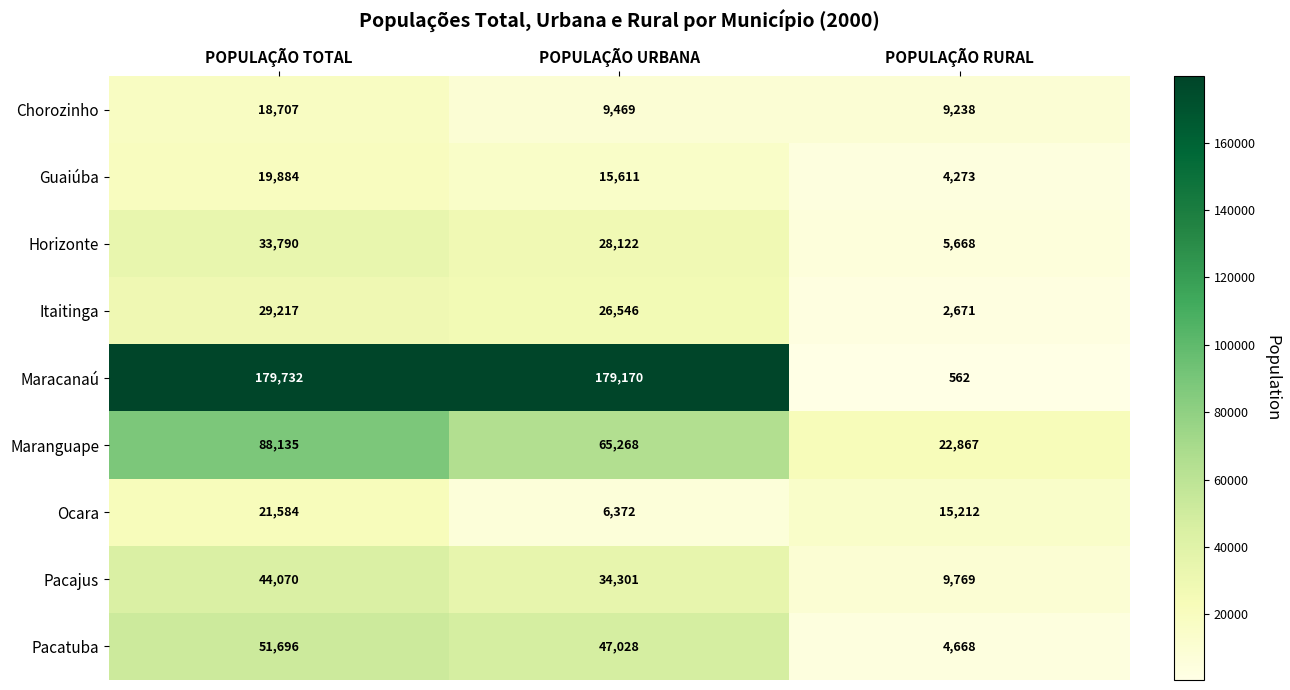

Count the number of data series in this chart.

9